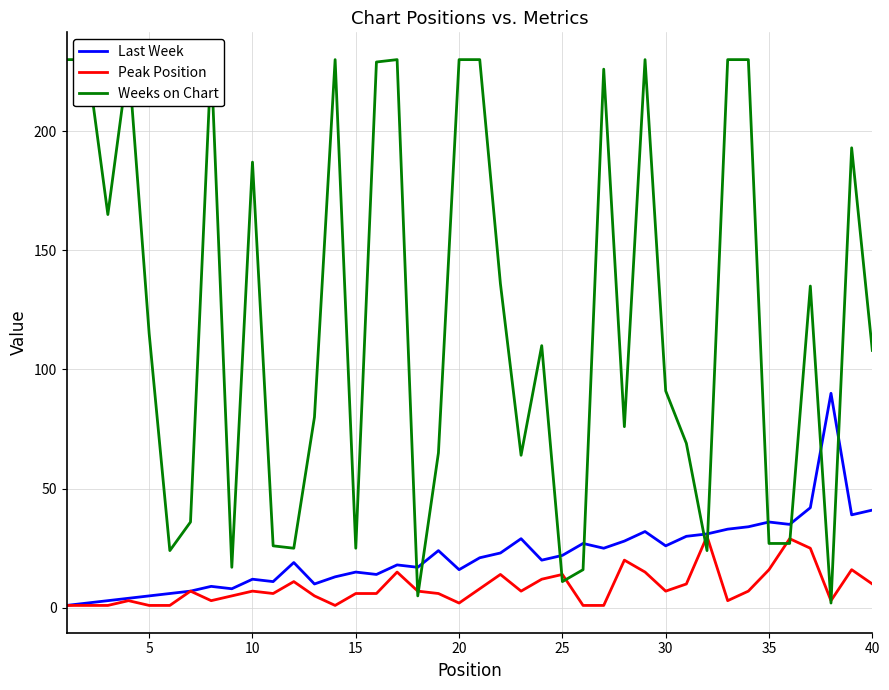

What is the value of the Peak Position point at the 25th from the left?

14